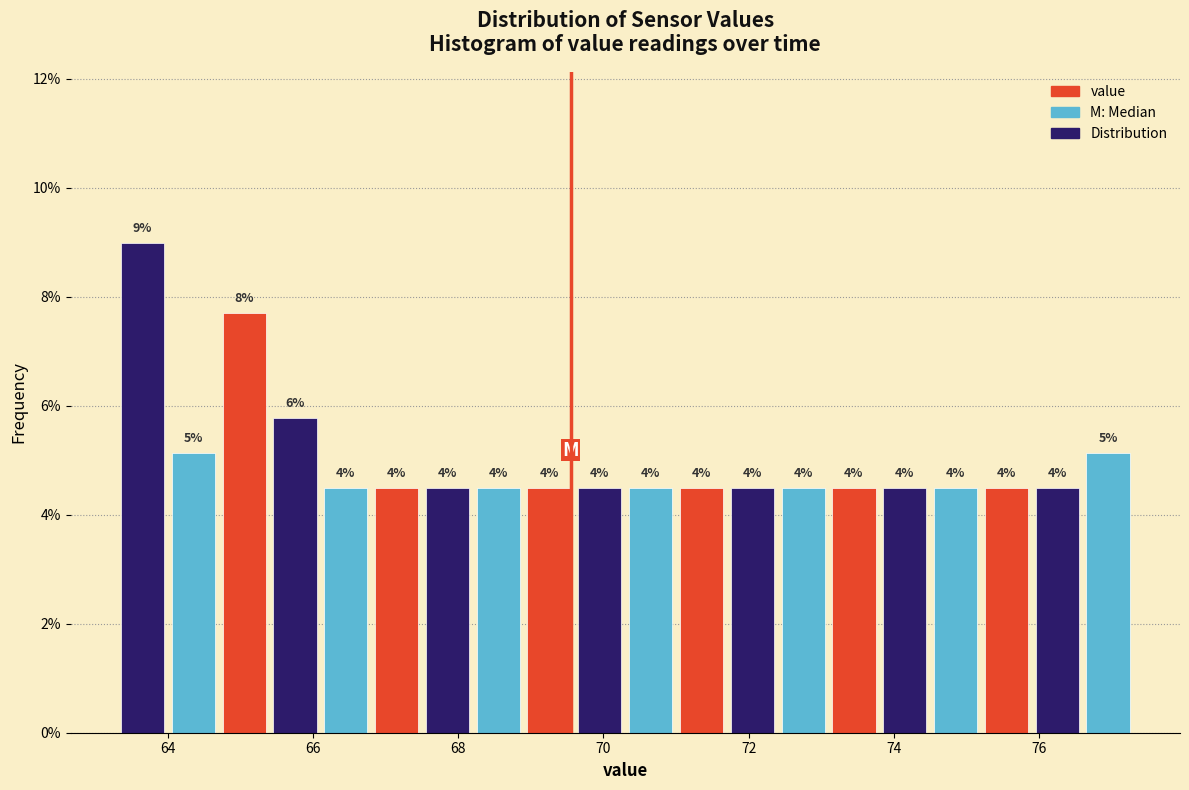

Around what value on the x-axis is the tallest bar? Give the approximate position of its centre, as read against the axis.

63.6